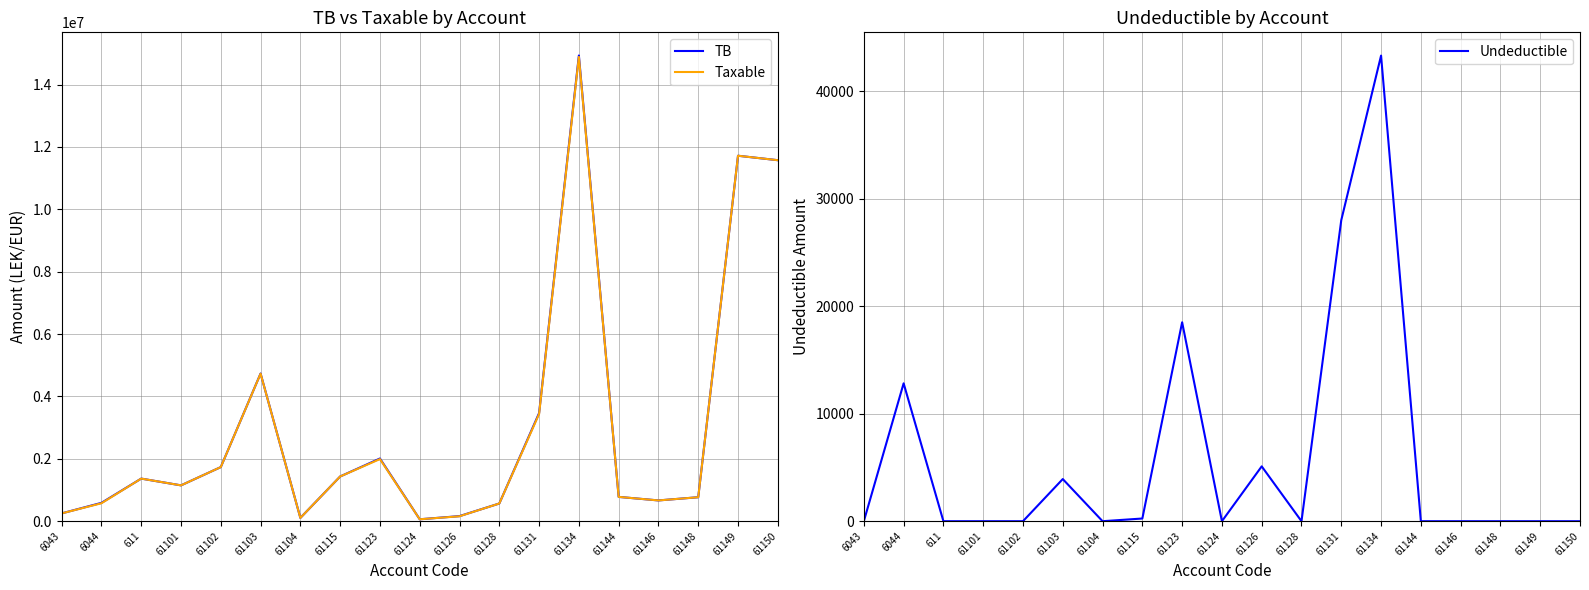

What is the total value across all series at 61131?

6931976.9